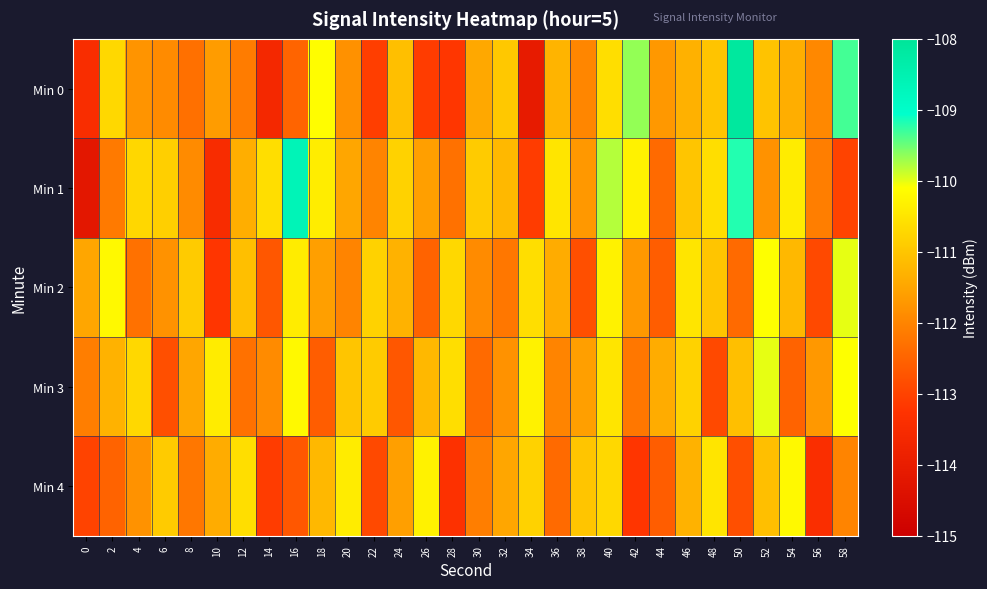

Reading left to right, what are all the values shown in this chart?

Min 0: 0=-113.4	2=-110.7	4=-111.8	6=-111.9	8=-112.3	10=-111.6	12=-112.1	14=-113.6	16=-112.5	18=-110.1	20=-111.8	22=-113.1	24=-111.1	26=-113.1	28=-113.2	30=-111.5	32=-111.0	34=-114.1	36=-111.3	38=-112.0	40=-110.6	42=-109.7	44=-111.7	46=-111.3	48=-111.0	50=-108.1	52=-111.0	54=-111.4	56=-111.9	58=-109.3
Min 1: 0=-114.2	2=-112.2	4=-110.7	6=-110.9	8=-111.9	10=-113.5	12=-111.4	14=-110.6	16=-108.6	18=-110.4	20=-111.5	22=-112.0	24=-110.8	26=-111.6	28=-112.3	30=-110.9	32=-111.2	34=-113.1	36=-110.5	38=-111.7	40=-109.8	42=-110.3	44=-112.4	46=-111.0	48=-110.6	50=-109.2	52=-111.8	54=-110.4	56=-112.1	58=-113.0
Min 2: 0=-111.5	2=-110.2	4=-112.3	6=-111.8	8=-110.9	10=-113.2	12=-111.1	14=-112.7	16=-110.4	18=-111.6	20=-112.0	22=-110.8	24=-111.3	26=-112.5	28=-110.7	30=-111.9	32=-112.2	34=-110.6	36=-111.4	38=-112.8	40=-110.3	42=-111.7	44=-112.6	46=-110.5	48=-111.0	50=-112.4	52=-110.1	54=-111.2	56=-112.9	58=-110.0
Min 3: 0=-112.1	2=-111.3	4=-110.7	6=-112.8	8=-111.5	10=-110.4	12=-112.3	14=-111.9	16=-110.2	18=-112.6	20=-111.0	22=-110.9	24=-112.7	26=-111.2	28=-110.6	30=-112.4	32=-111.8	34=-110.3	36=-112.0	38=-111.6	40=-110.5	42=-112.2	44=-111.4	46=-110.8	48=-112.9	50=-111.1	52=-110.0	54=-112.5	56=-111.7	58=-110.1
Min 4: 0=-113.0	2=-112.5	4=-111.8	6=-110.9	8=-112.2	10=-111.4	12=-110.6	14=-113.1	16=-112.7	18=-111.2	20=-110.4	22=-112.9	24=-111.6	26=-110.3	28=-113.3	30=-112.1	32=-111.5	34=-110.8	36=-112.4	38=-111.0	40=-110.7	42=-113.2	44=-112.6	46=-111.3	48=-110.5	50=-112.8	52=-111.1	54=-110.2	56=-113.4	58=-112.0